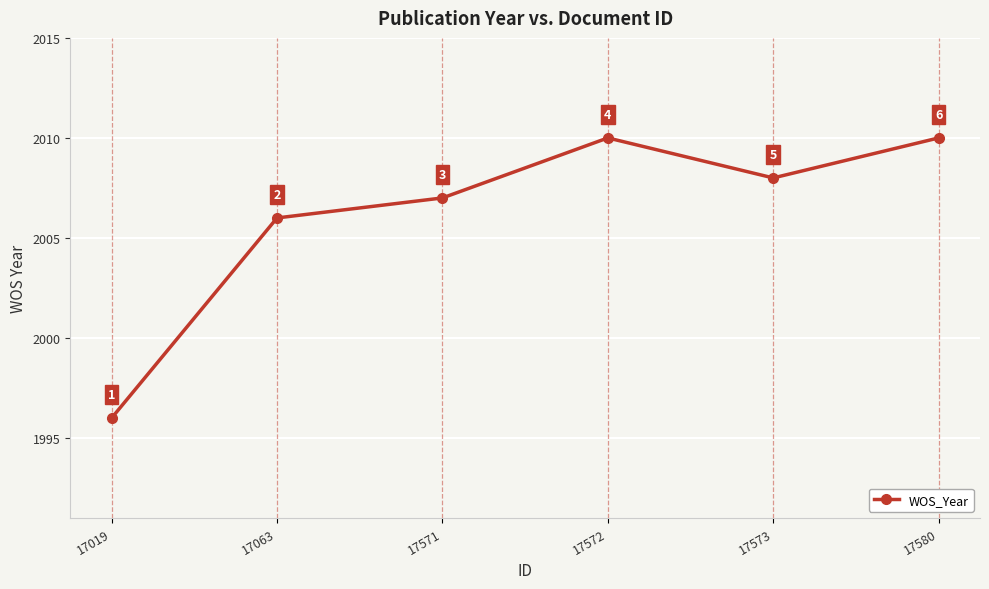

What is the smallest value displayed?

1996